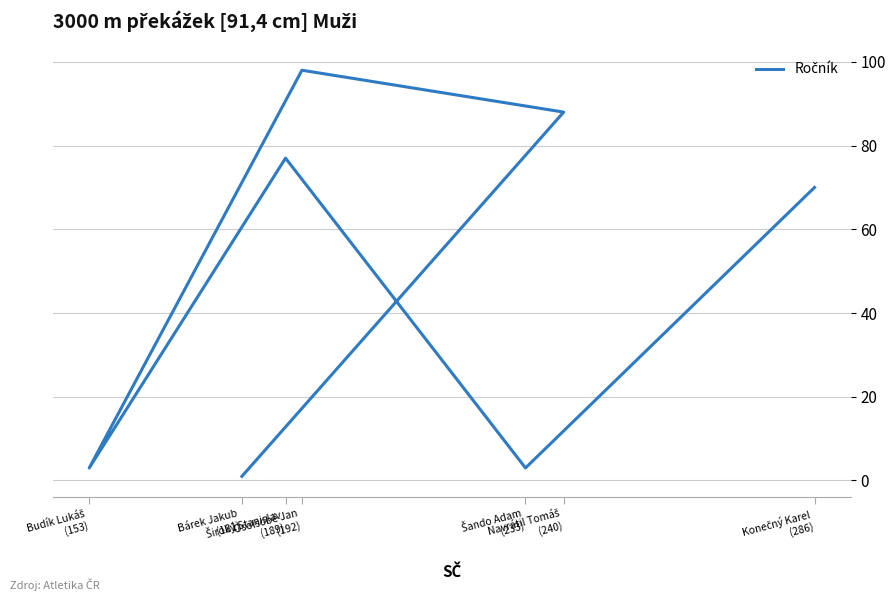

At which label is the value closest to 49?

Konečný Karel
(286)